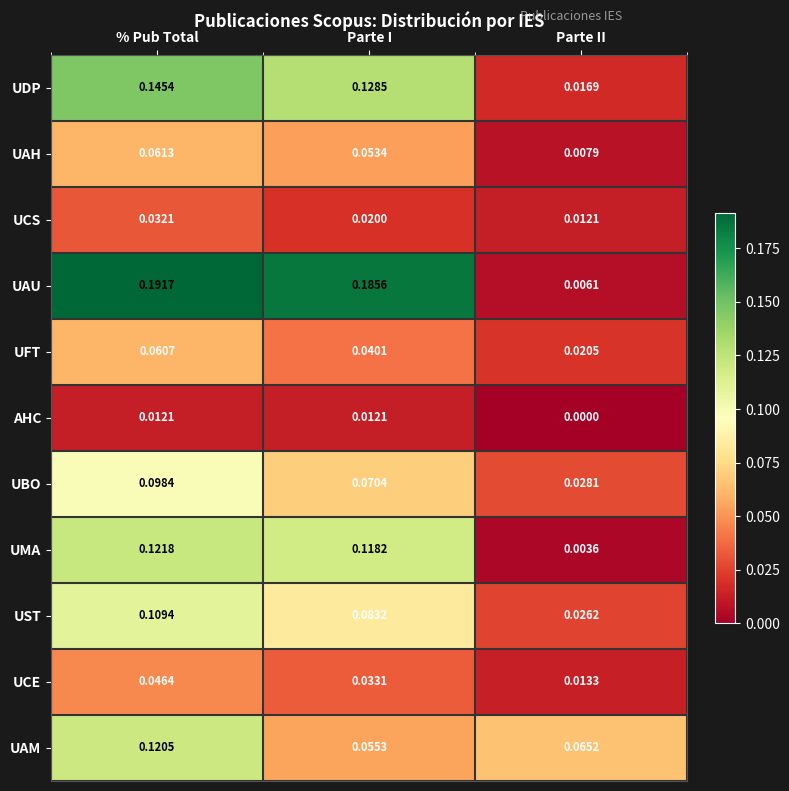

Count the number of categories in the chart.

3